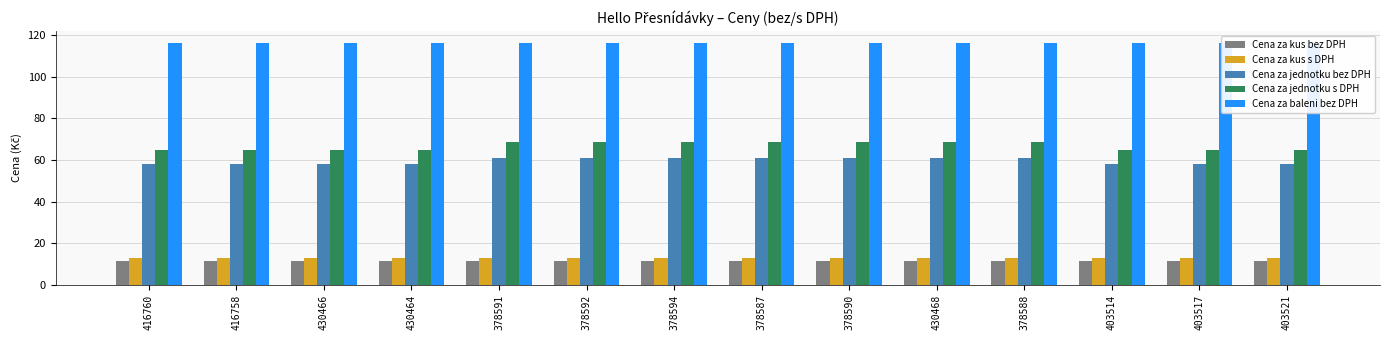

What are all the series names shown in the legend?

Cena za kus bez DPH, Cena za kus s DPH, Cena za jednotku bez DPH, Cena za jednotku s DPH, Cena za baleni bez DPH